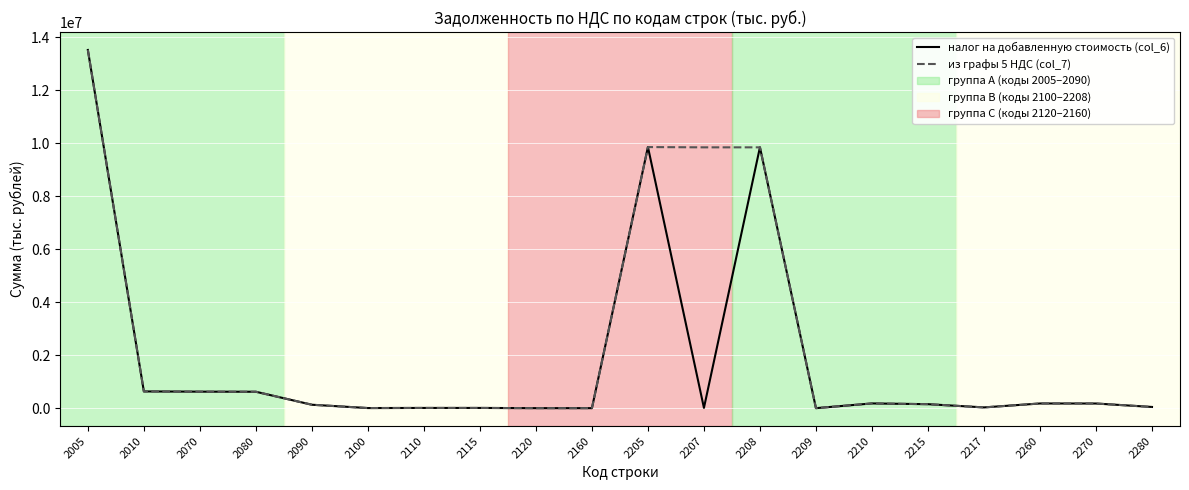

Is it true that налог на добавленную стоимость (col_6) equals 623001 at 2070?

True